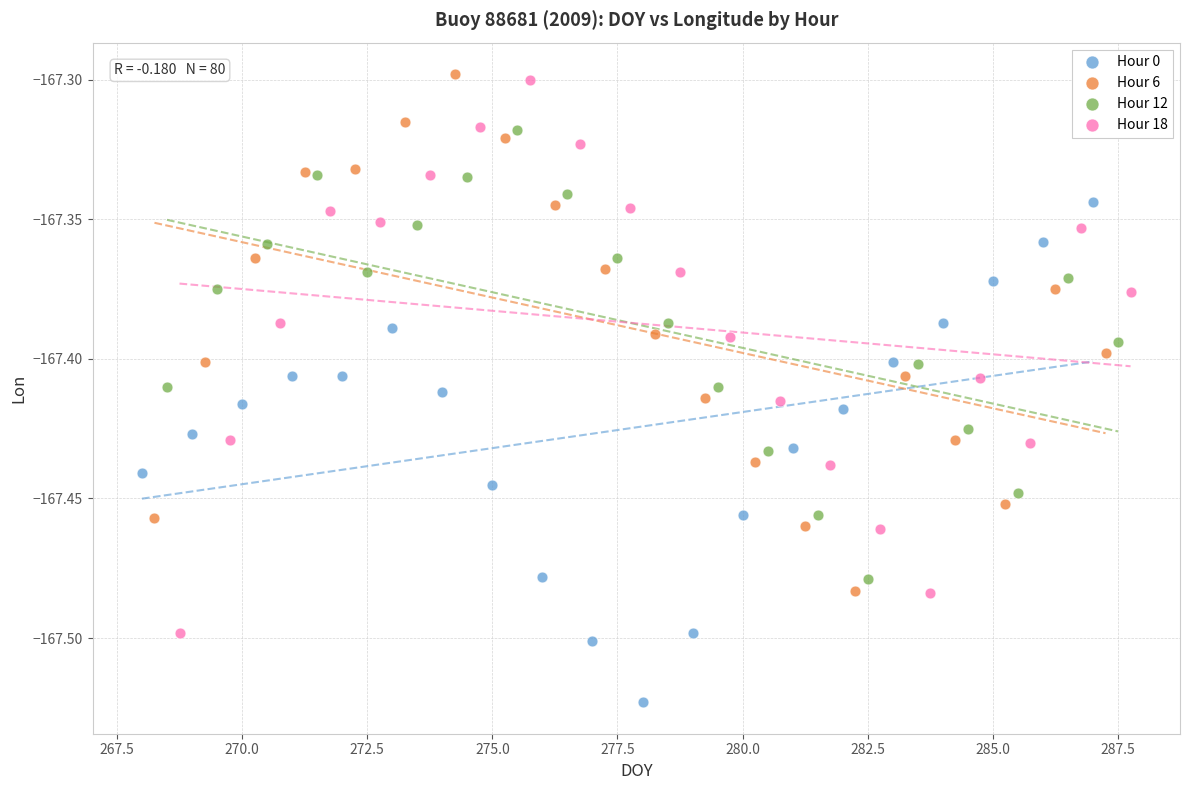

Which series reaches the minimum Y coordinate?

Hour 0